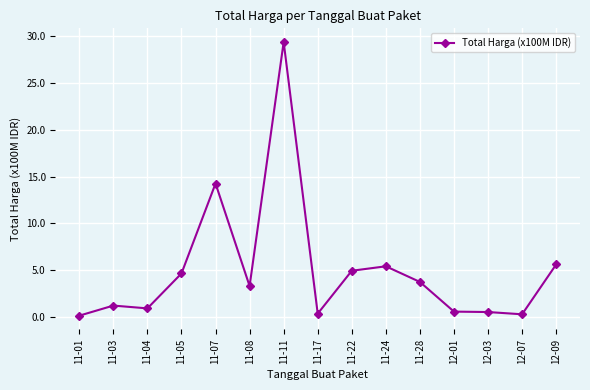

True or false: the data has more than 0 interior local peaks.

True